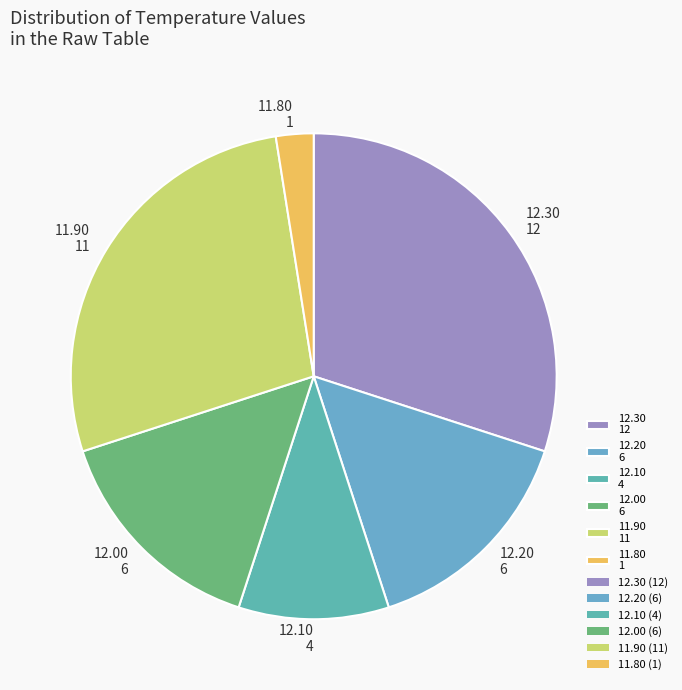

Is it true that 12.10 4 is 1% of the pie?

False